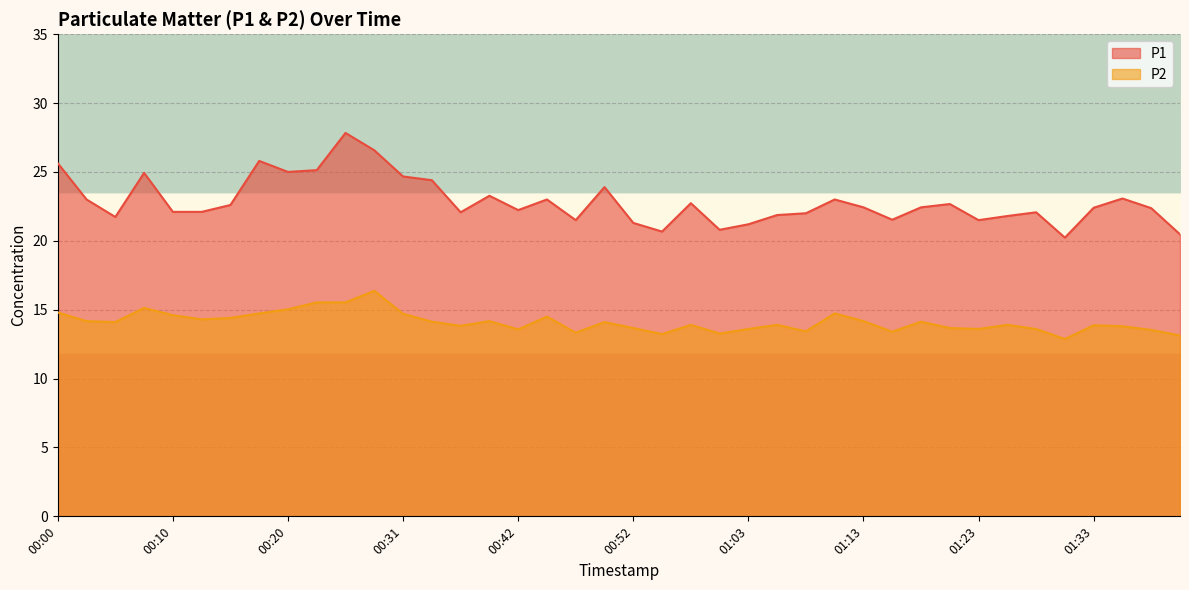

Rank the series by their average value, from lowest to highest.

P2, P1